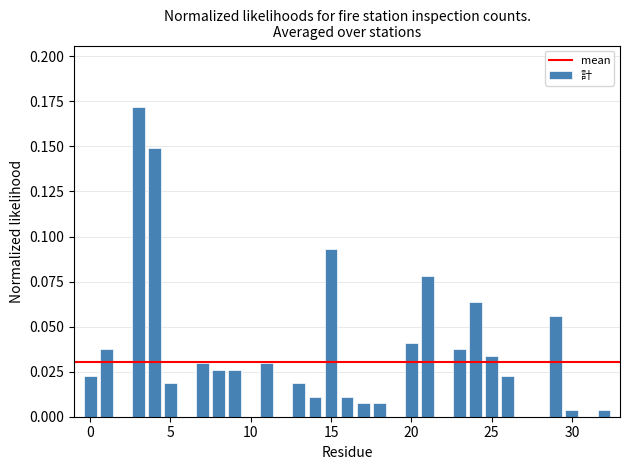

What is the sum of all values?

1.0